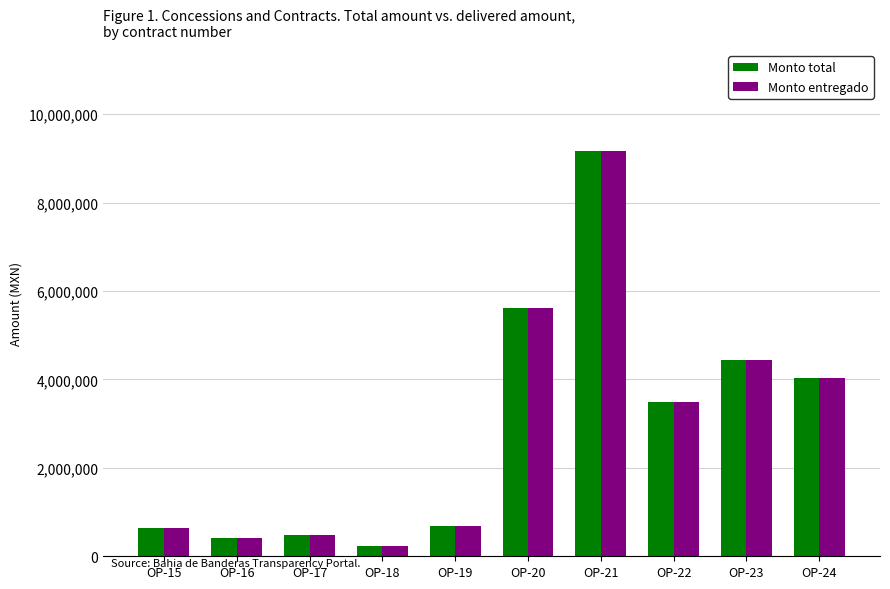

Which label corresponds to the largest value in the chart?

OP-21